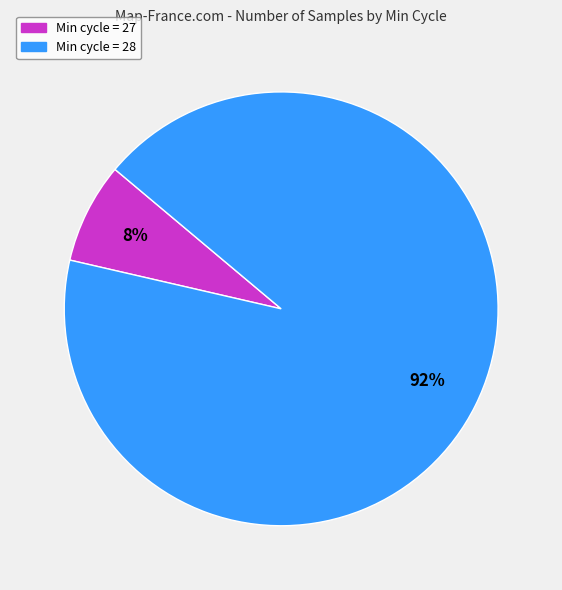

Is there any slice that represents more than half of the pie?

Yes